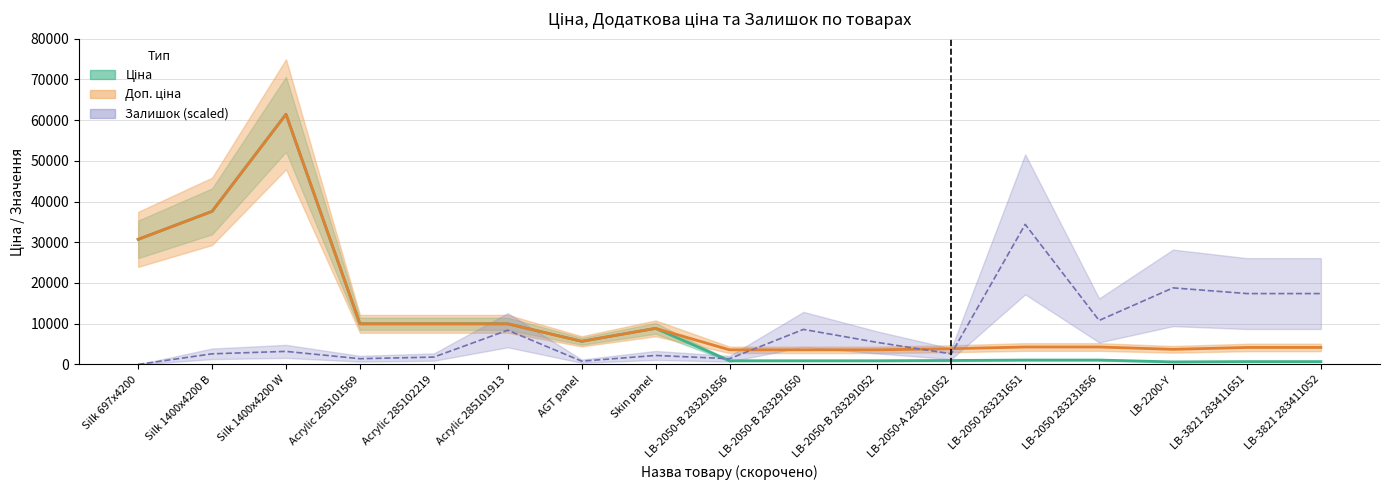

Reading left to right, list all the values displayed in this chart.

Ціна: 30717.1	37593.6	61434.3	9975.0	9975.0	9975.0	5673.8	8856.7	895.9	895.9	895.9	963.5	1069.8	1069.8	617.0	694.3	694.3
Доп. ціна: 30717.1	37593.6	61434.3	9975.0	9975.0	9975.0	5673.8	8856.7	3583.6	3583.6	3583.6	3854.0	4279.1	4279.1	3701.9	4165.6	4165.6
Залишок: 0.0	2600.0	3200.0	1400.0	1800.0	8400.0	800.0	2200.0	1400.0	8600.0	5400.0	2600.0	34400.0	10800.0	18800.0	17400.0	17400.0